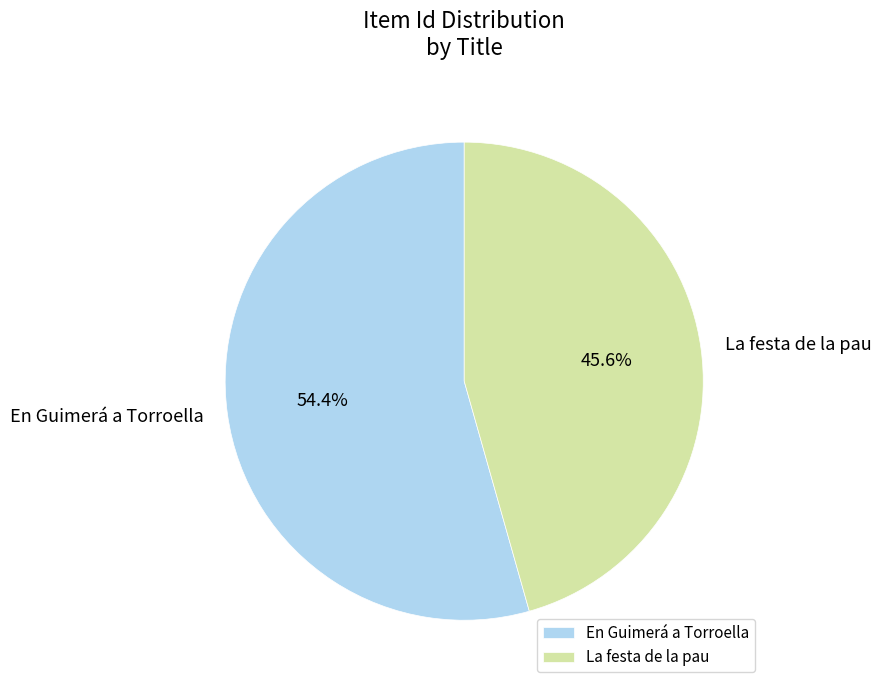

The En Guimerá a Torroella slice represents 42% of the pie. True or false?

False